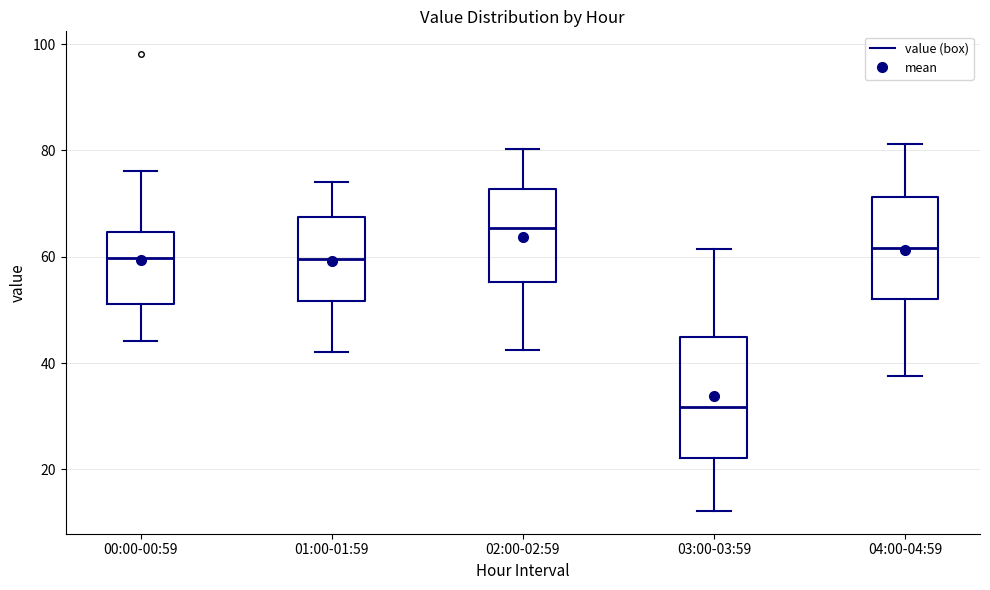

Reading left to right, transcribe this box plot: for each box, give where its median line is, the range the box spans, and where its two whiskers end, as read against the y-axis. The values are not printed on the chart, so give them approximately, as read against the axis.

00:00-00:59: median 60, box 52 to 64, whiskers 44 to 76
01:00-01:59: median 60, box 52 to 68, whiskers 42 to 74
02:00-02:59: median 66, box 56 to 72, whiskers 42 to 80
03:00-03:59: median 32, box 22 to 44, whiskers 12 to 62
04:00-04:59: median 62, box 52 to 72, whiskers 38 to 82